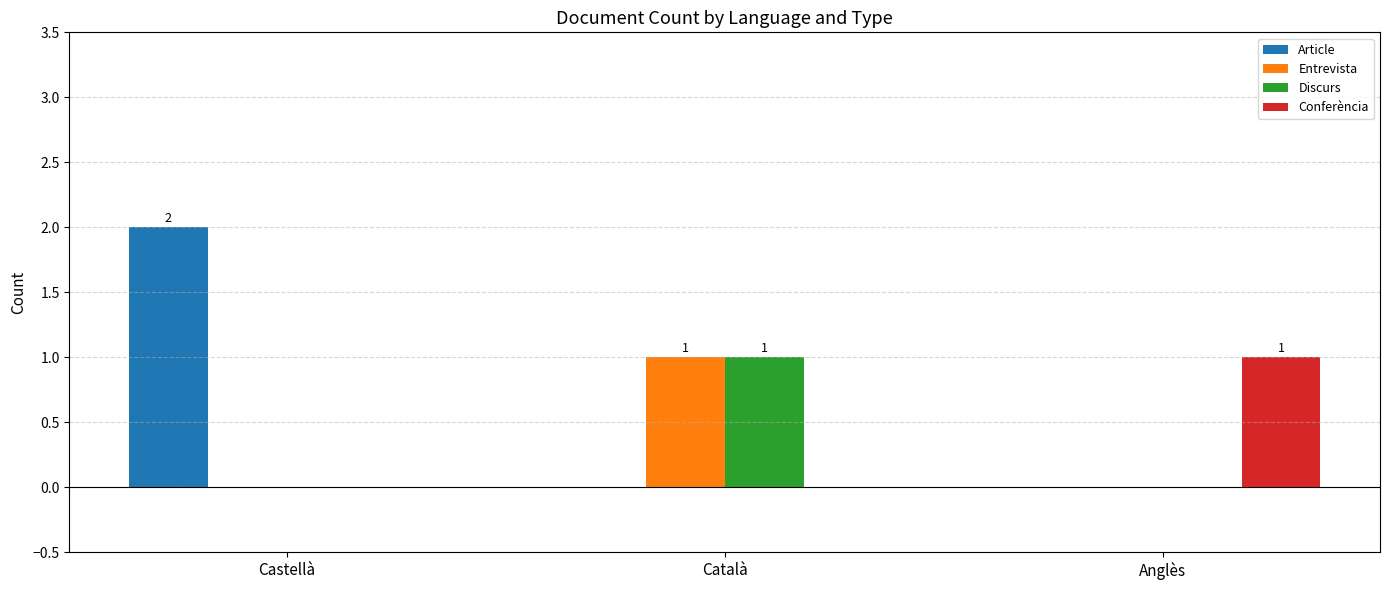

Are the bars horizontal?

No